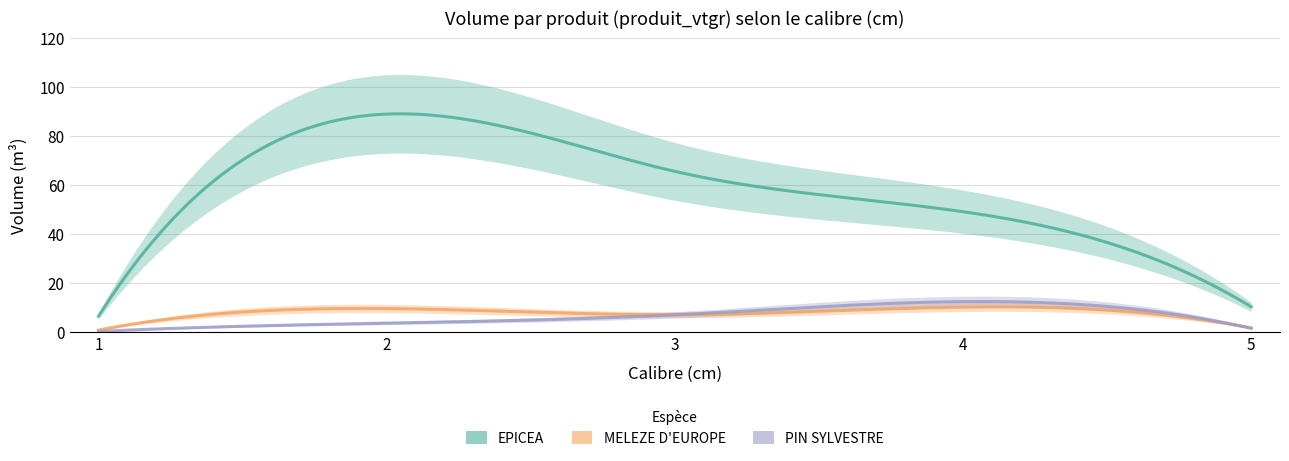

Does the chart have visible grid lines?

Yes